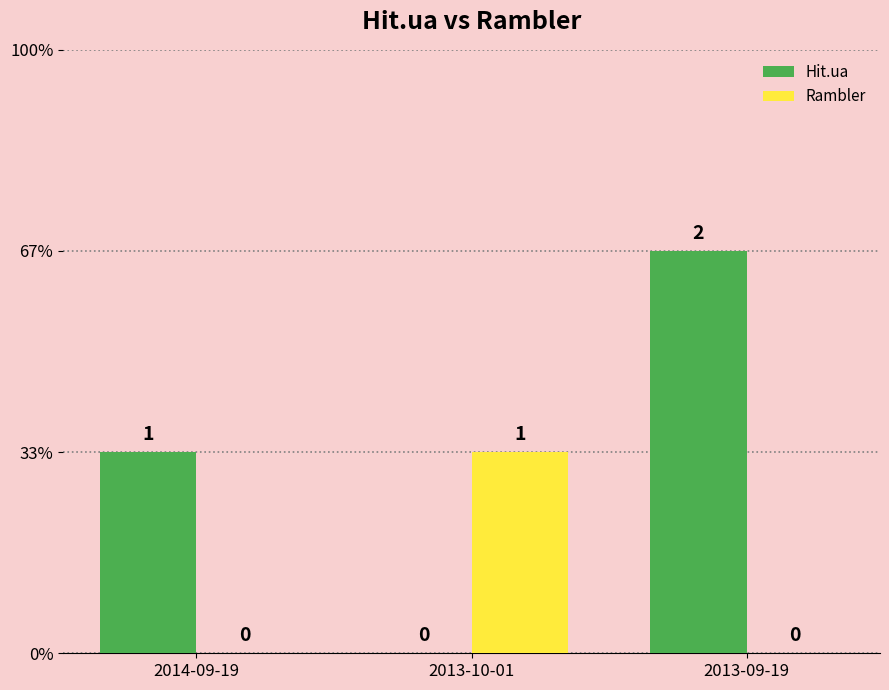

Is the value of Hit.ua at 2013-10-01 greater than the value of Rambler at 2013-09-19?

No